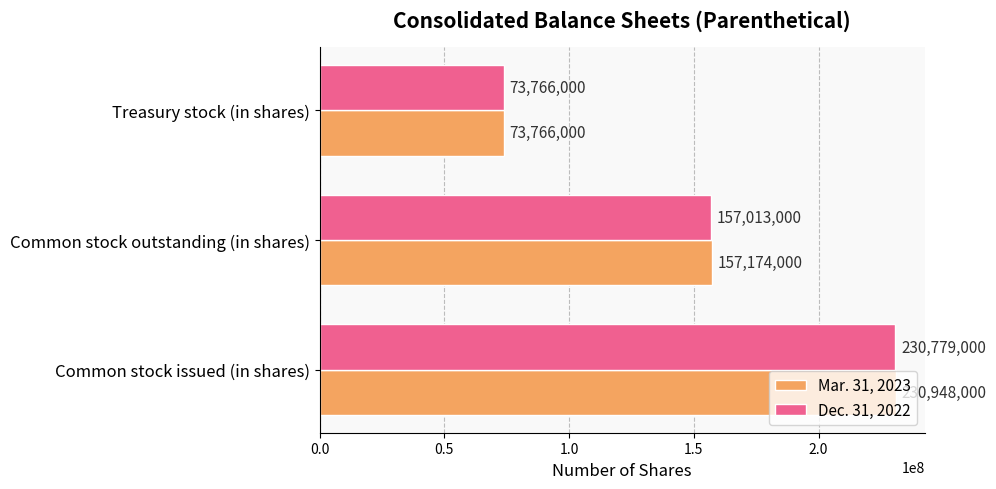

What are all the series names shown in the legend?

Mar. 31, 2023, Dec. 31, 2022